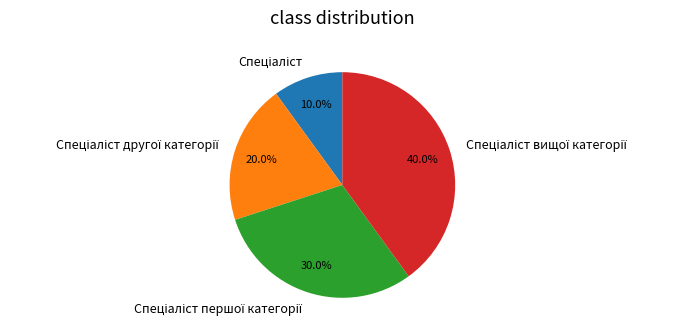

Is there a majority slice in this chart?

No